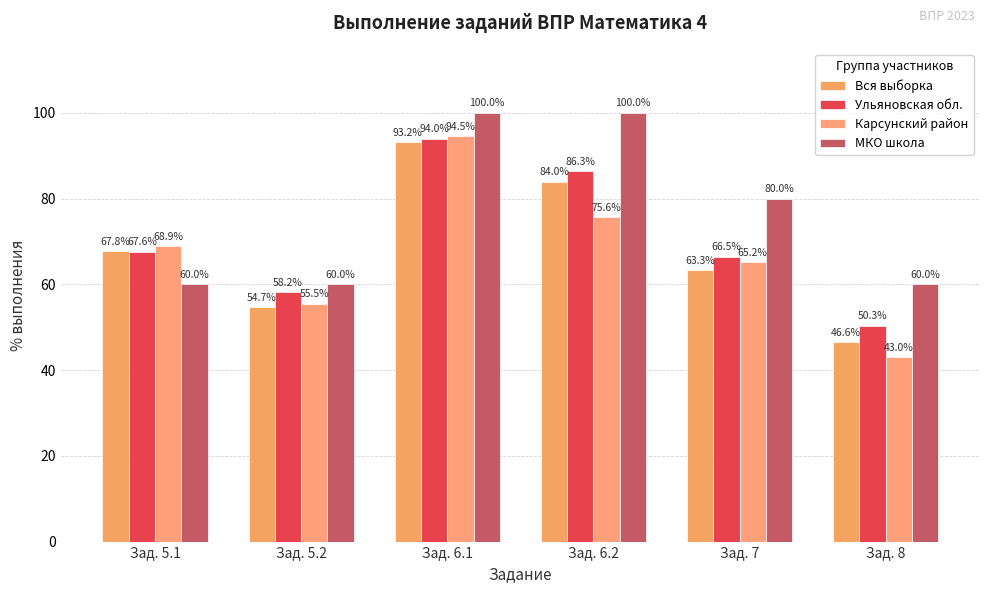

Which series has the largest total across all categories?

МКО школа